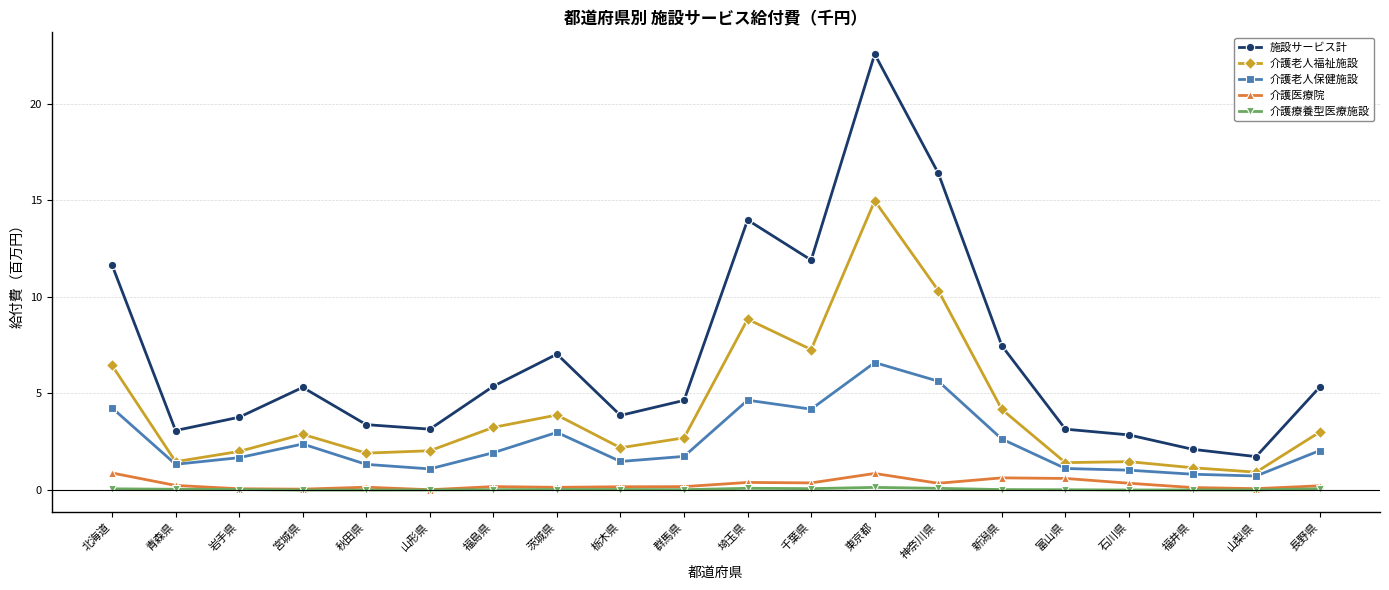

True or false: 介護老人福祉施設 has a value of 5.5 at 茨城県.

False